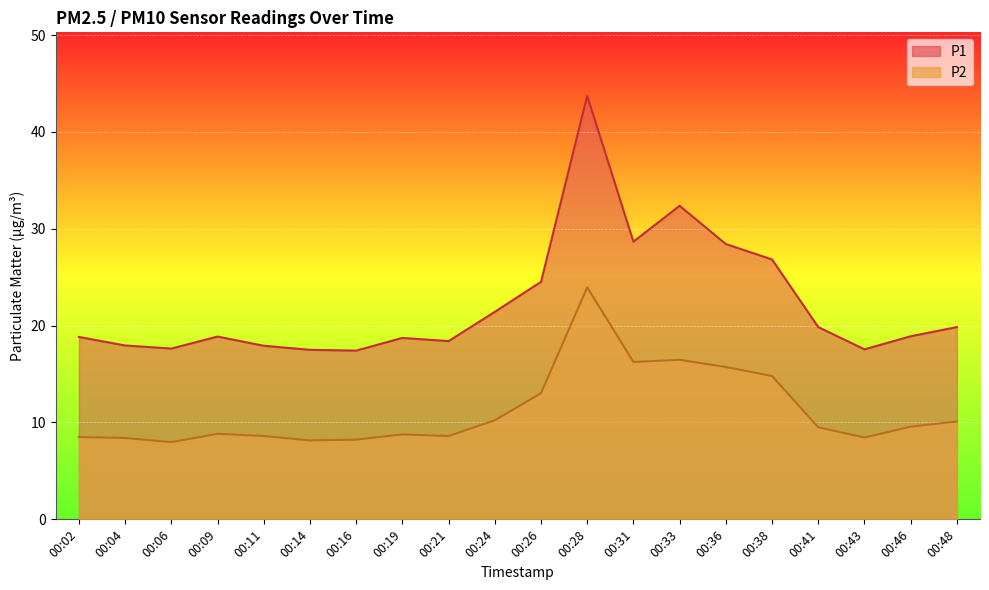

Rank the series by their maximum value, from highest to lowest.

P1, P2